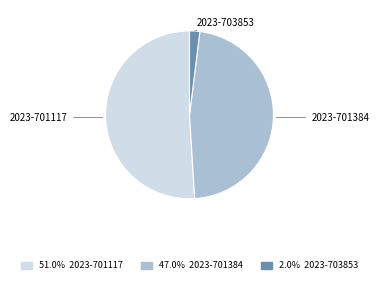

Rank the categories by value from lowest to highest.

2023-703853, 2023-701384, 2023-701117